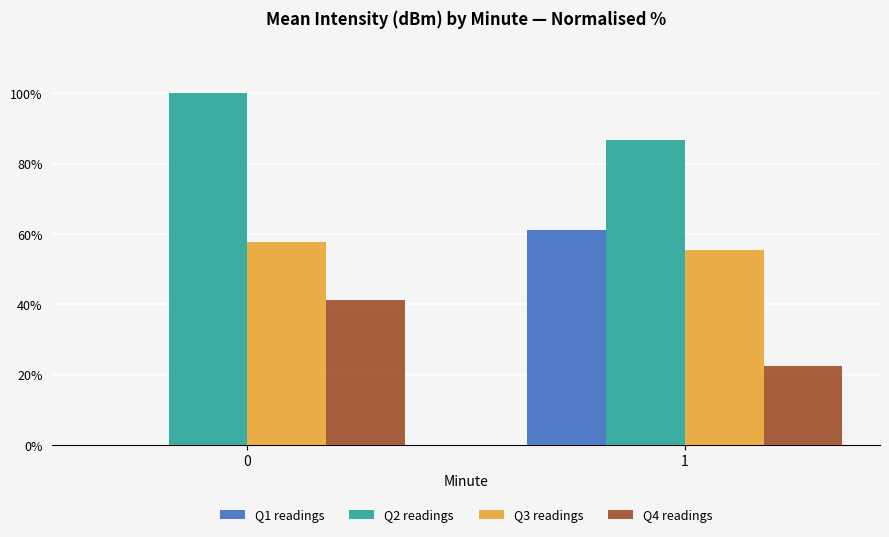

Is the value of Q2 readings at 1 greater than the value of Q1 readings at 1?

Yes